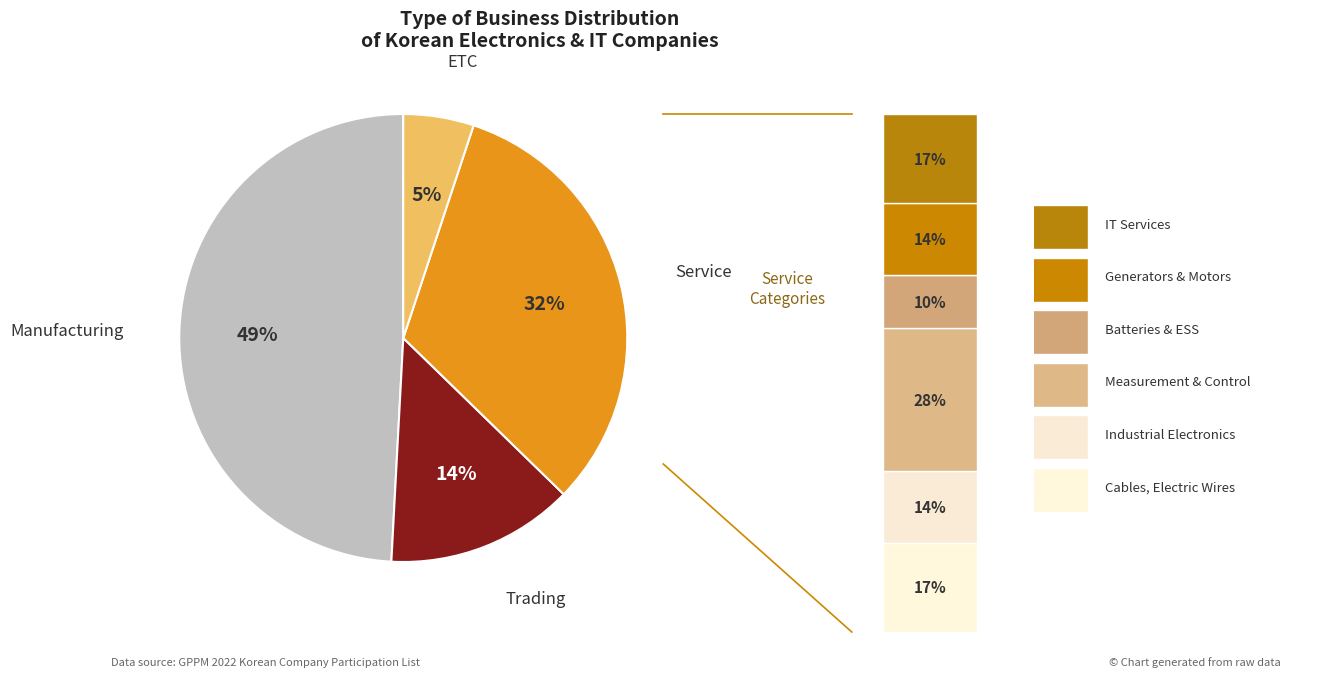

What percentage do Service and Trading together represent?

45.8%